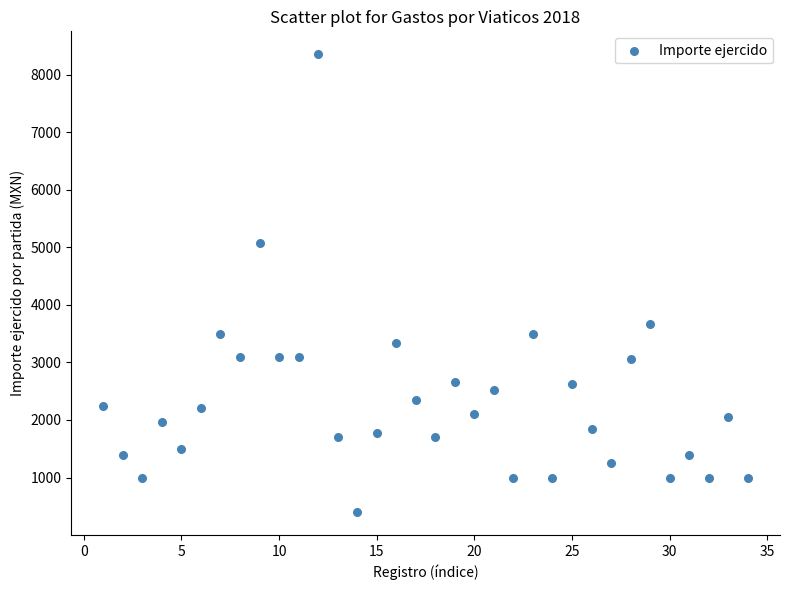

What is the range of Y values (max minus min)?

7954